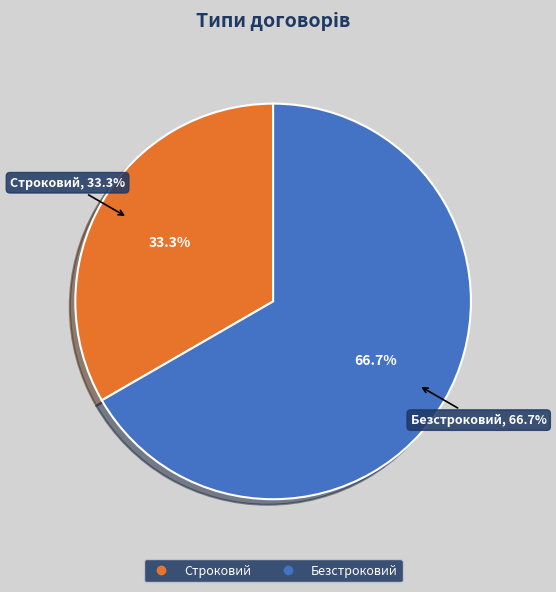

Which category has the smallest portion of the pie?

Строковий